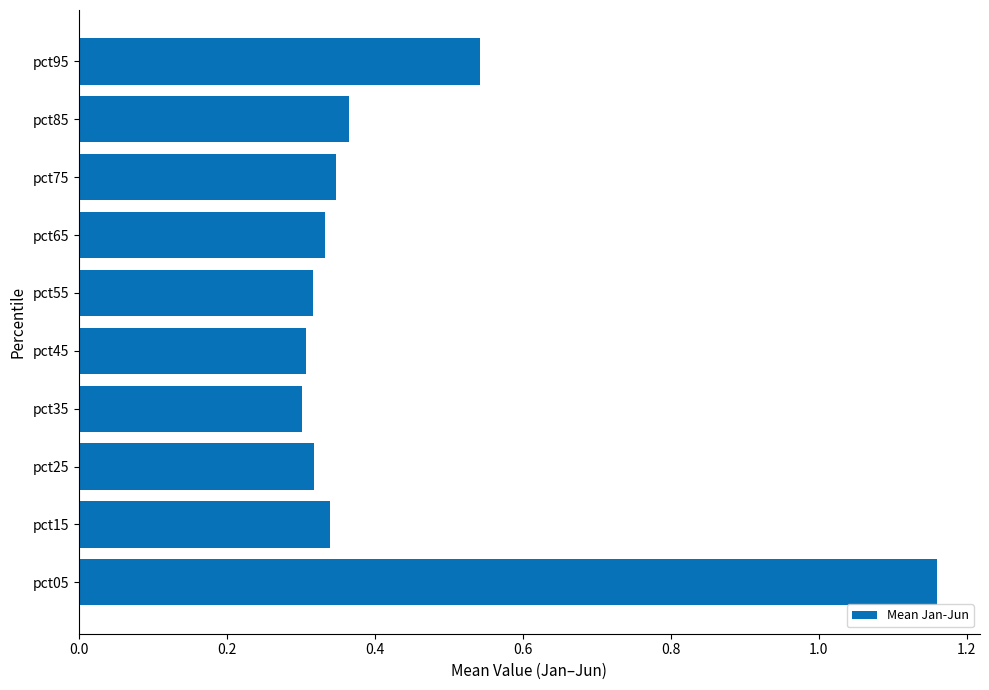

What is the difference between the second highest and minimum values?

0.2